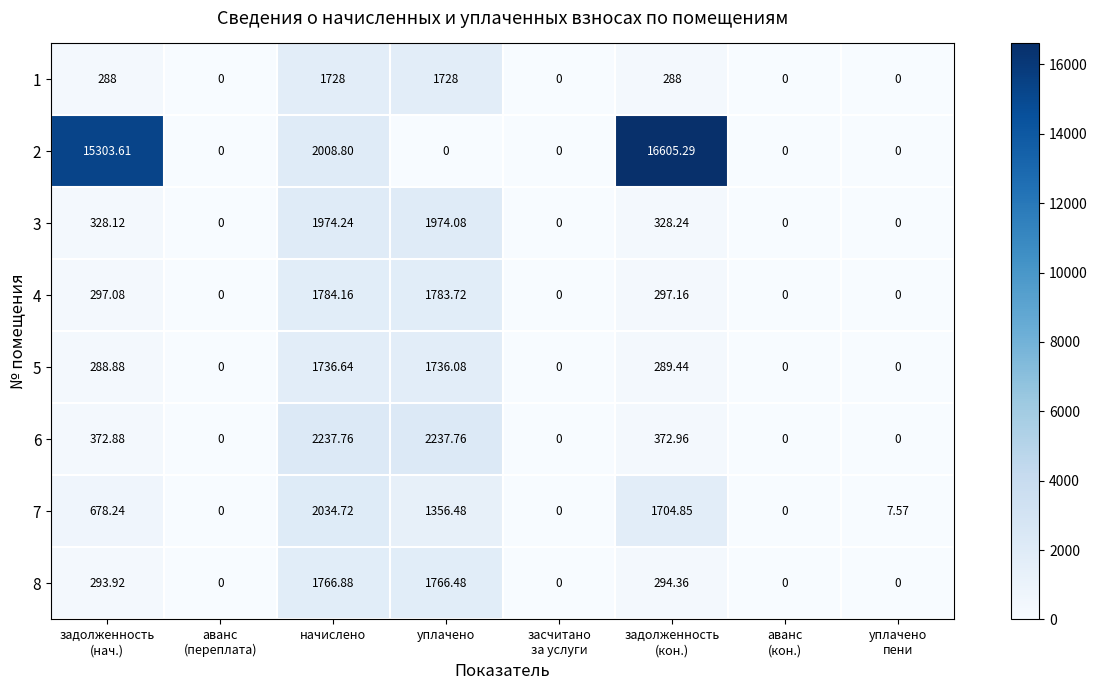

Between уплачено and задолженность
(кон.), which series saw the biggest shift?

2